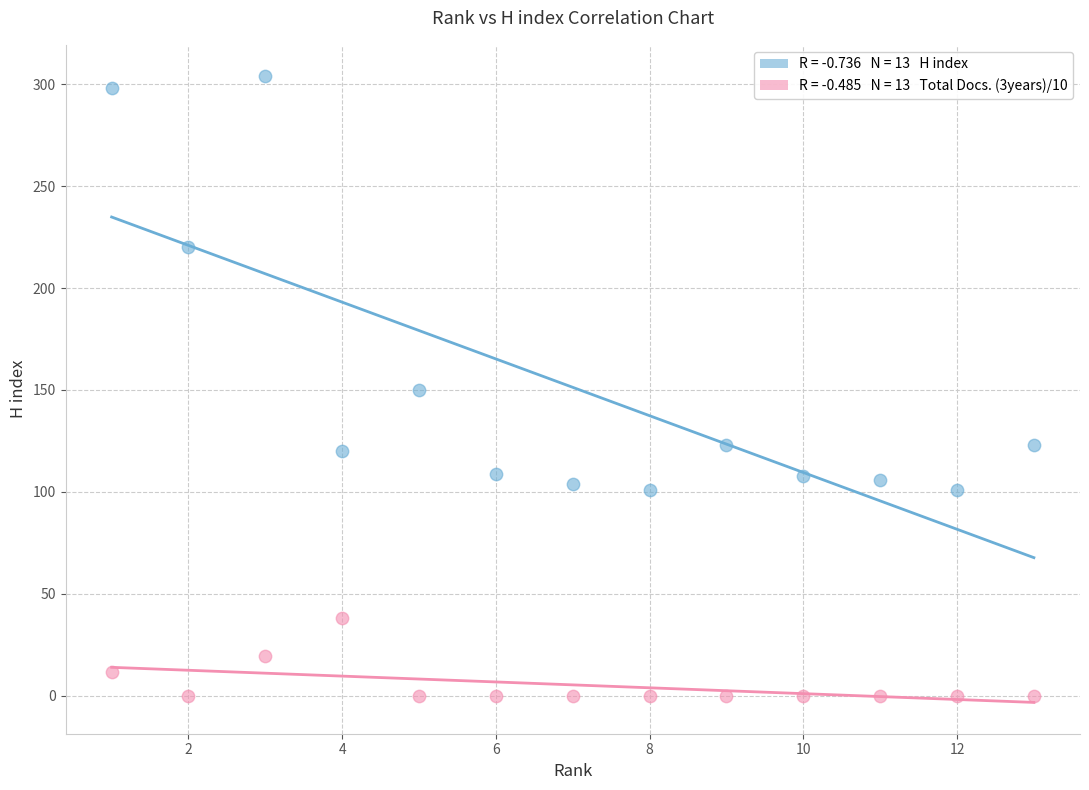

Across all data points, what is the range of X values (max minus min)?

12.0